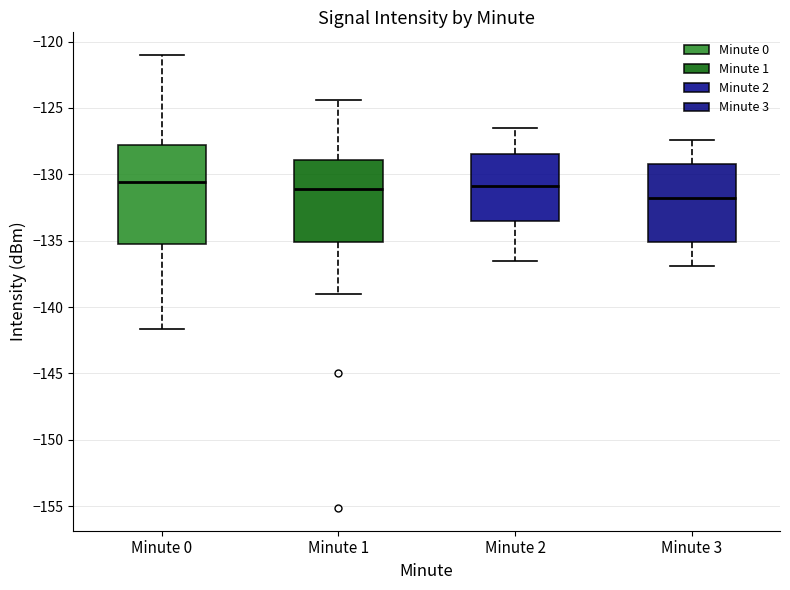

Reading left to right, transcribe this box plot: for each box, give where its median line is, the range the box spans, and where its two whiskers end, as read against the y-axis. The values are not printed on the chart, so give them approximately, as read against the axis.

Minute 0: median -130.5, box -135.5 to -128.0, whiskers -141.5 to -121.0
Minute 1: median -131.0, box -135.0 to -129.0, whiskers -139.0 to -124.5
Minute 2: median -131.0, box -133.5 to -128.5, whiskers -136.5 to -126.5
Minute 3: median -132.0, box -135.0 to -129.0, whiskers -137.0 to -127.5